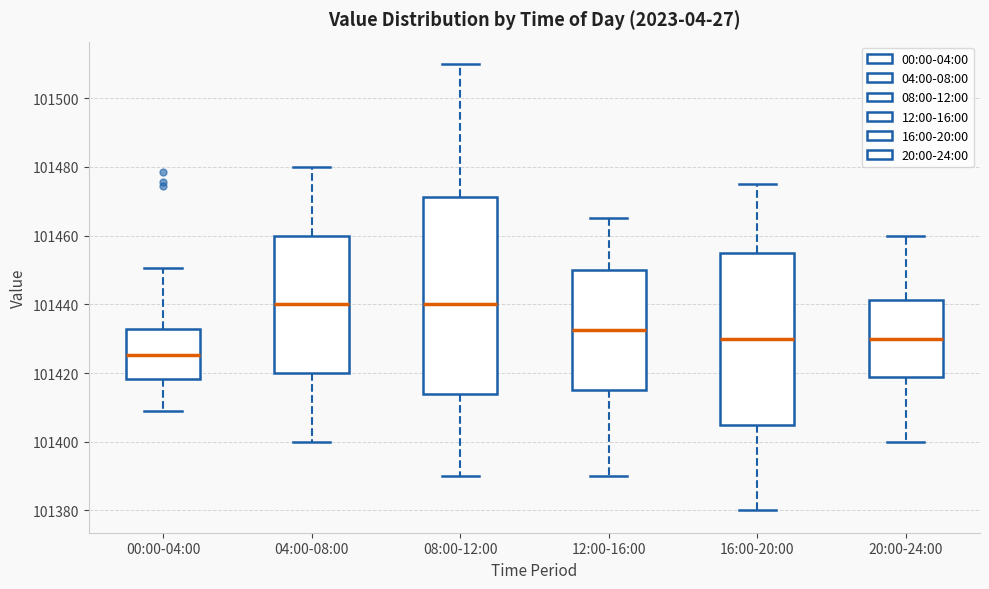

Reading left to right, read every box against the y-axis: the position of its median line, the range the box covers, and the ends of its whiskers. The values are not printed on the chart, so give them approximately, as read against the axis.

00:00-04:00: median 101426, box 101418 to 101432, whiskers 101408 to 101450
04:00-08:00: median 101440, box 101420 to 101460, whiskers 101400 to 101480
08:00-12:00: median 101440, box 101414 to 101472, whiskers 101390 to 101510
12:00-16:00: median 101432, box 101416 to 101450, whiskers 101390 to 101466
16:00-20:00: median 101430, box 101406 to 101456, whiskers 101380 to 101476
20:00-24:00: median 101430, box 101418 to 101442, whiskers 101400 to 101460